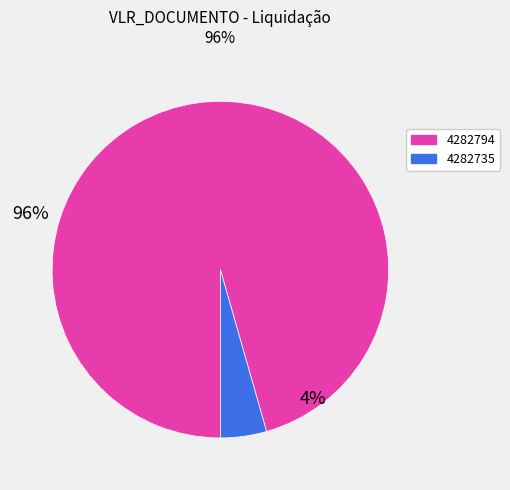

Is it true that 4282735 is 4% of the pie?

True